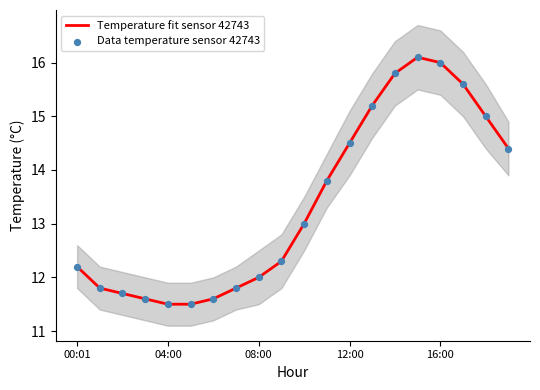

What are all the series names shown in the legend?

Temperature fit sensor 42743, Data temperature sensor 42743